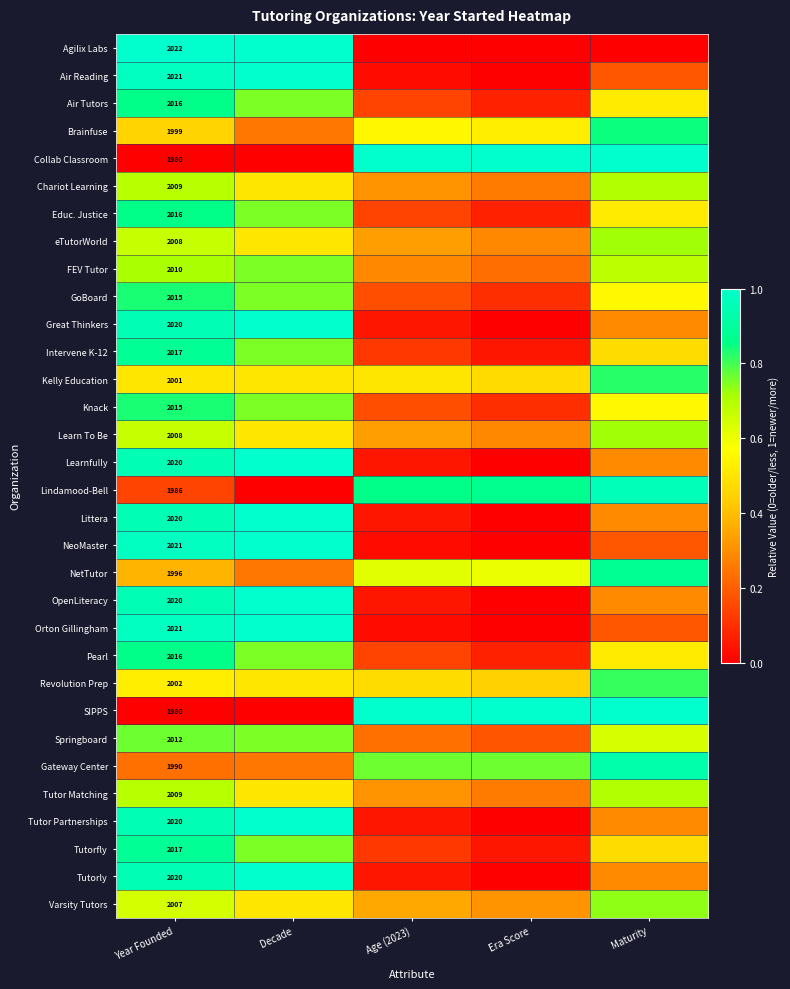

Which category has the highest value across all series?

Year Founded